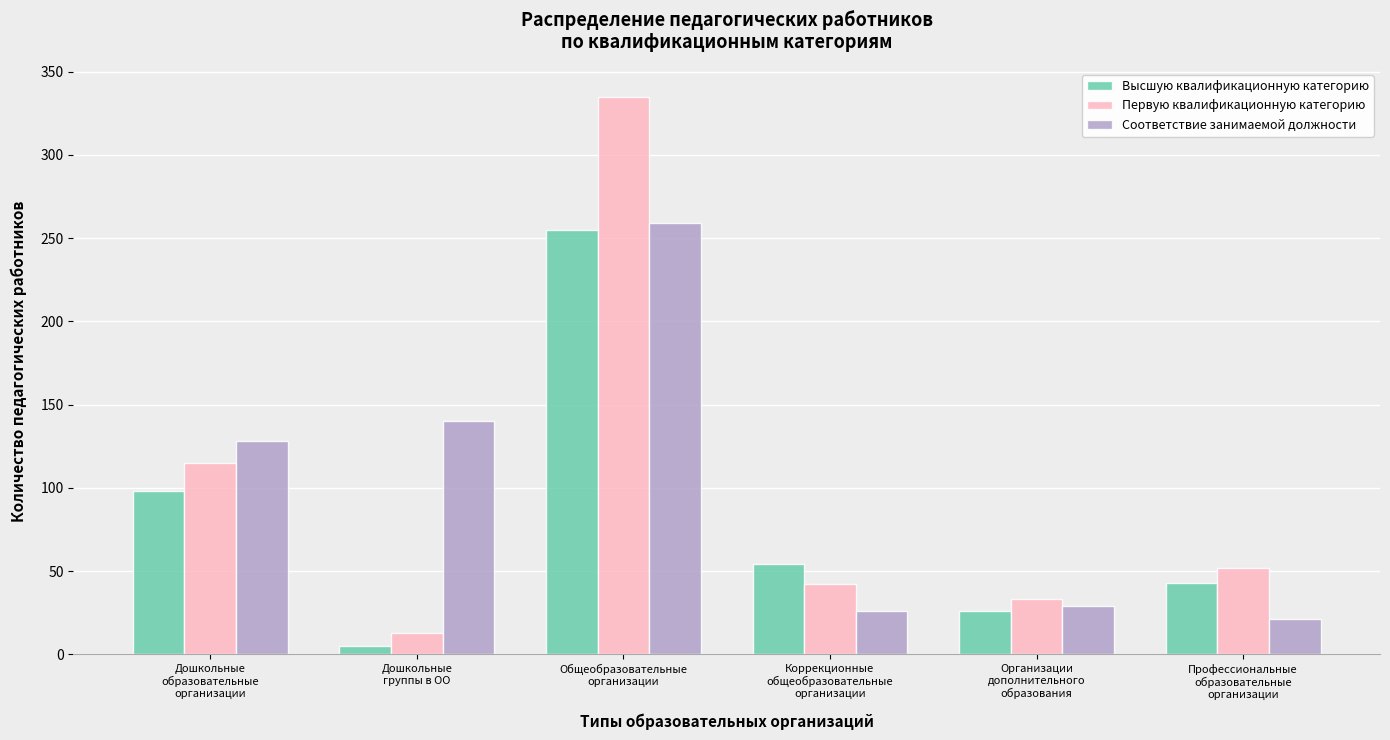

What is the spread (max minus min) of values at Профессиональные
образовательные
организации?

31